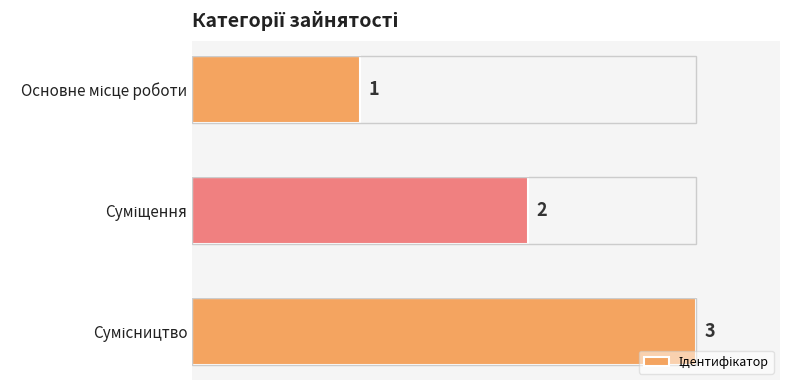

What is the value of the 3rd bar from the top?

3